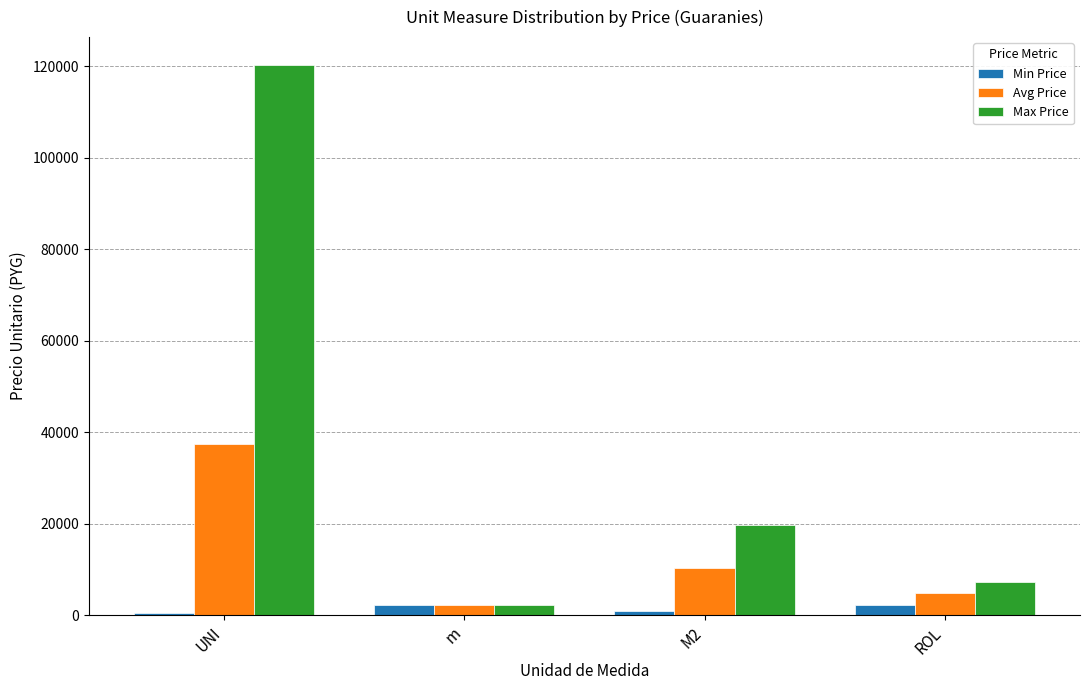

True or false: Avg Price has a value of 37445.9 at UNI.

True